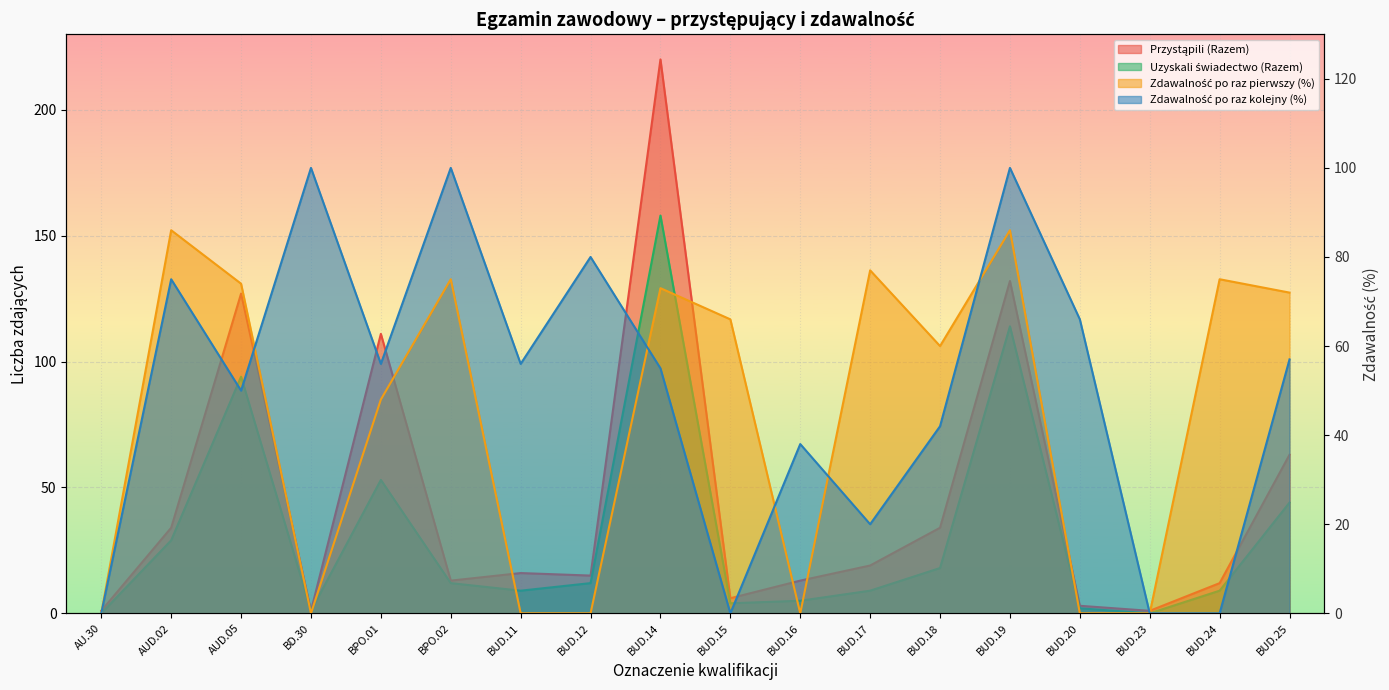

What is the difference between the highest and lowest values at BUD.15?

66